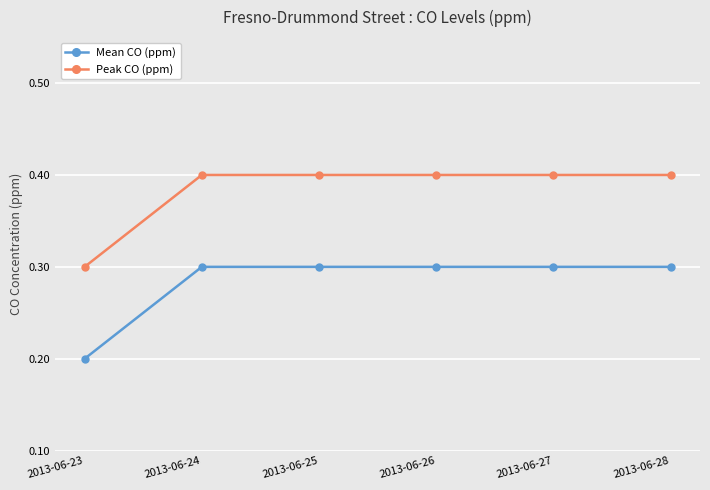

True or false: Mean CO (ppm) and Peak CO (ppm) cross at least once.

False